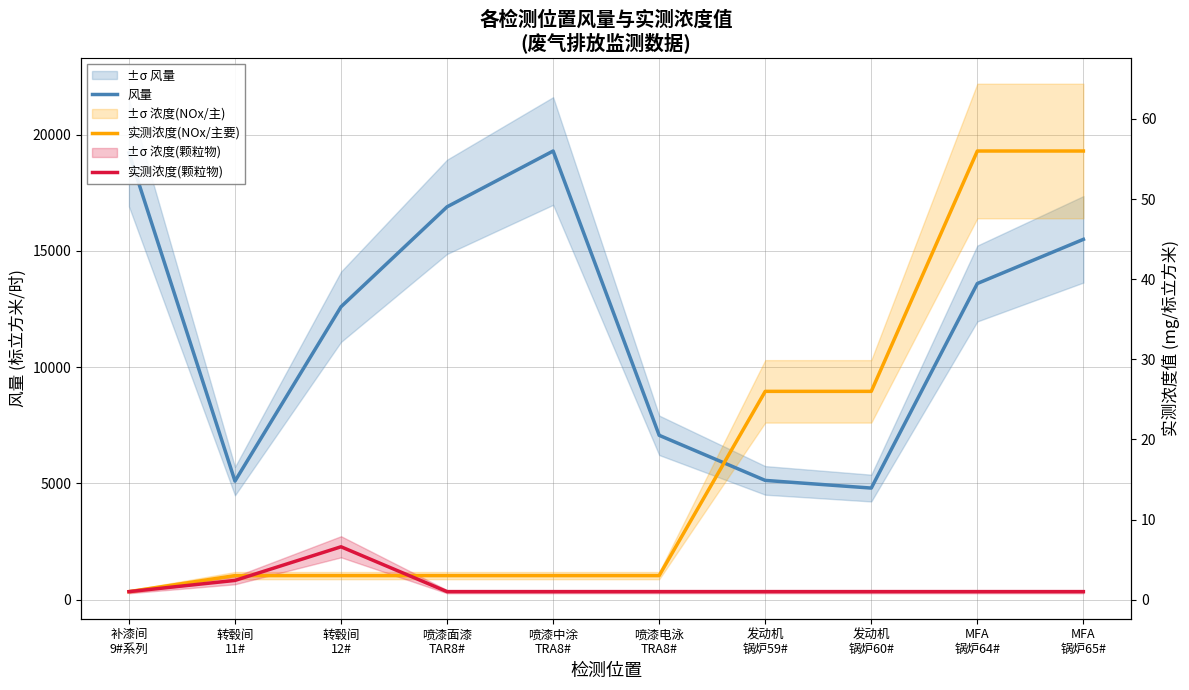

Count the number of data series in this chart.

3